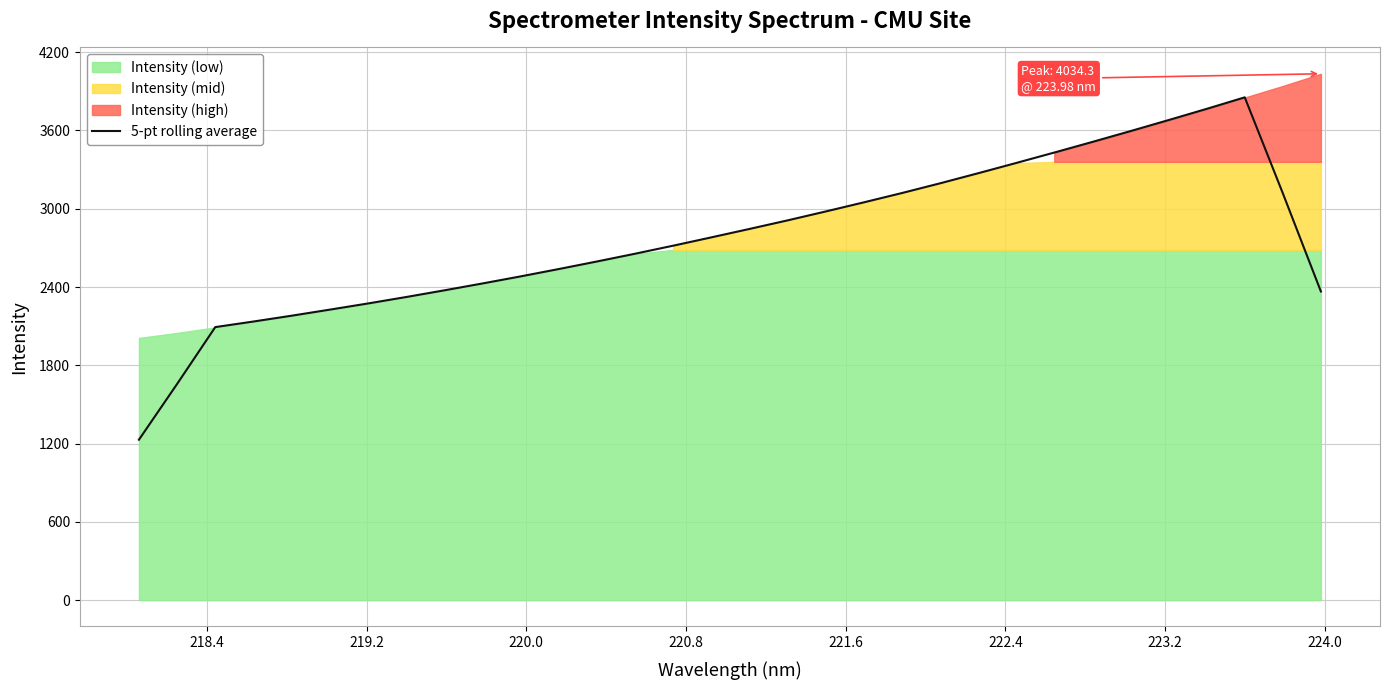

What is the highest value of the 5-pt rolling average series?

3853.7